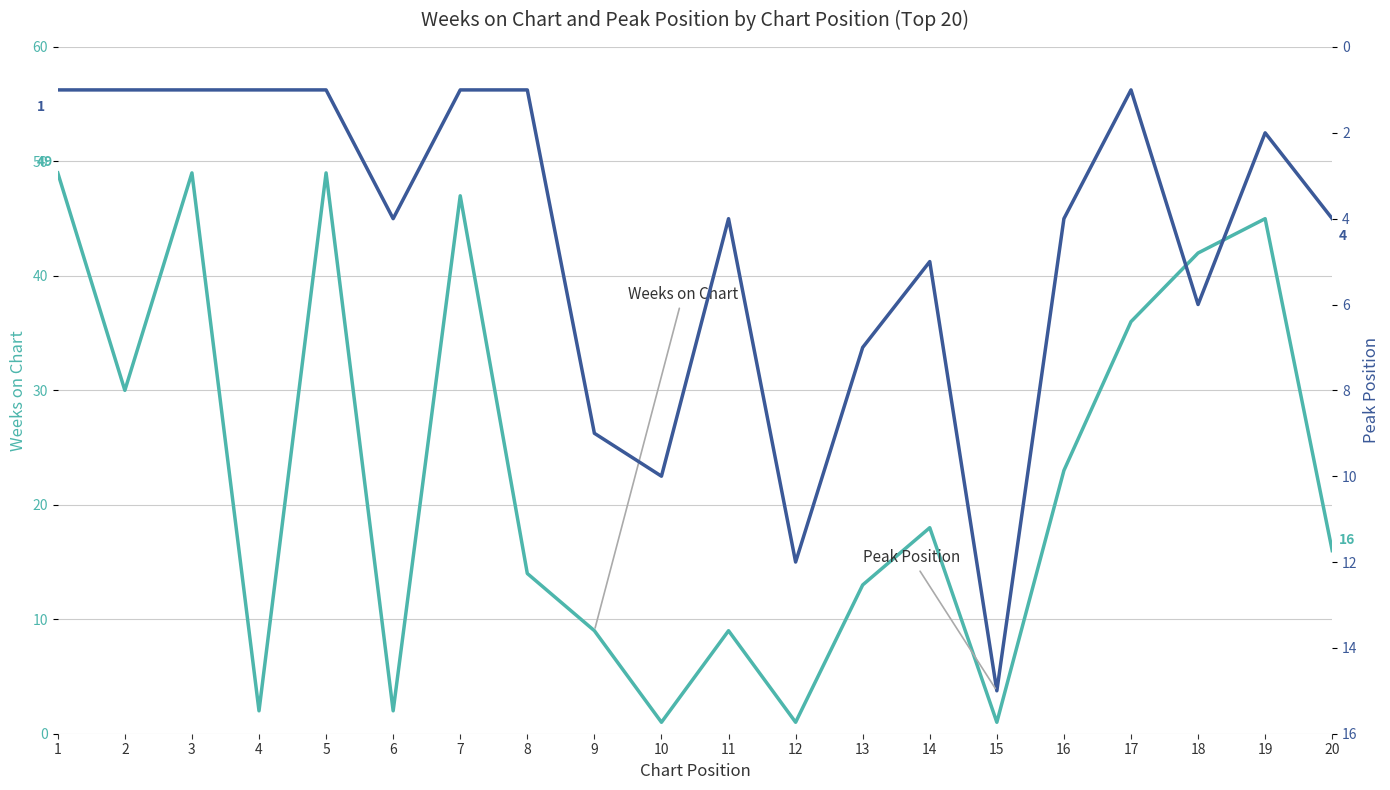

Between 8 and 2, which is larger?

2